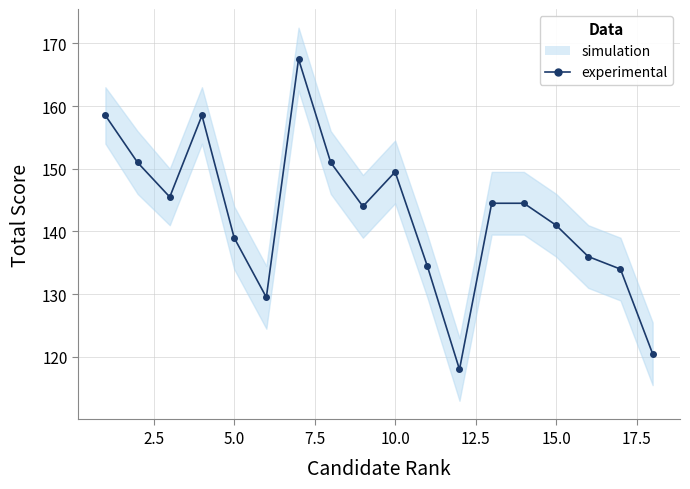

Count the number of values greater than 144.

9